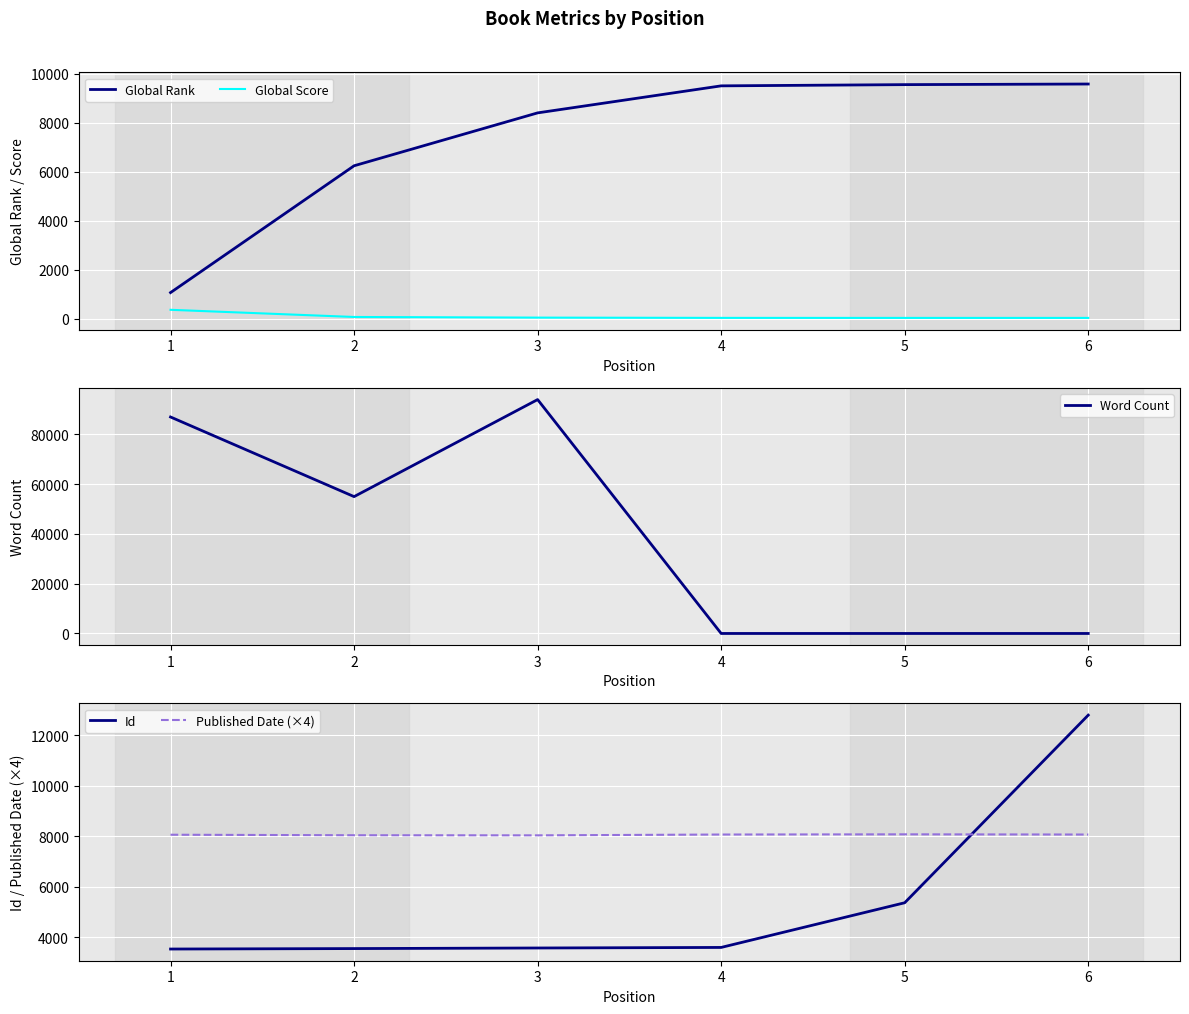

The value of Word Count at 1 is 87000. True or false?

True